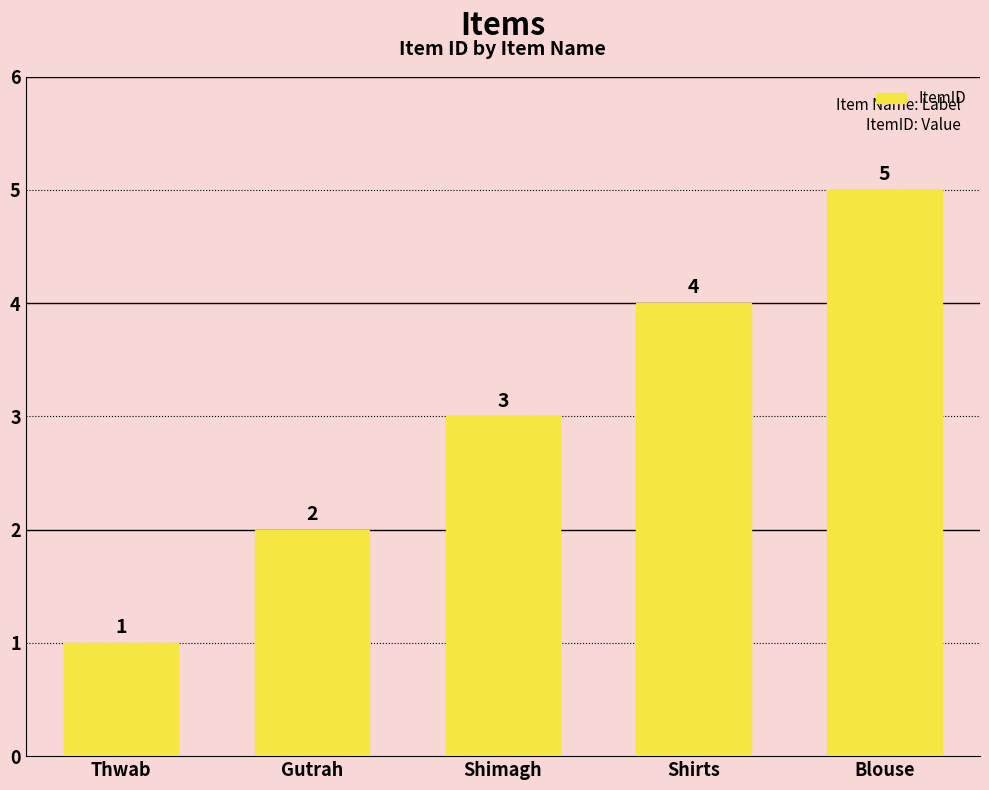

What is the difference between the maximum and second lowest values?

3